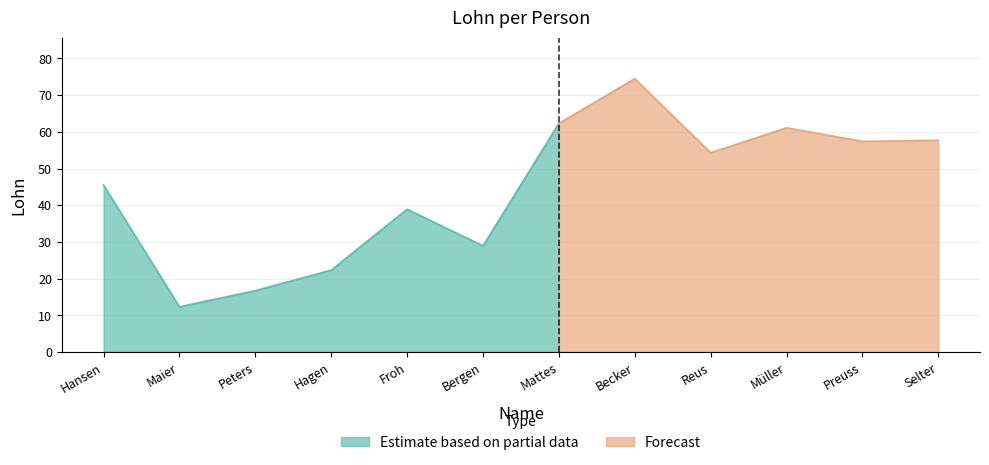

What is the average value?

44.3